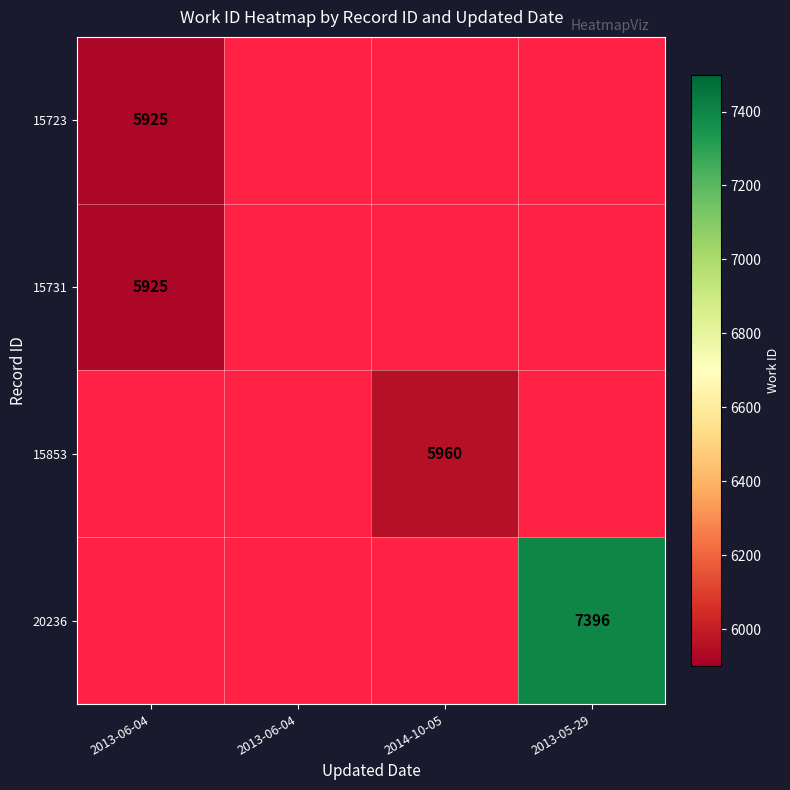

Rank the categories by 15731 value from lowest to highest.

2013-06-04, 2013-06-04, 2014-10-05, 2013-05-29